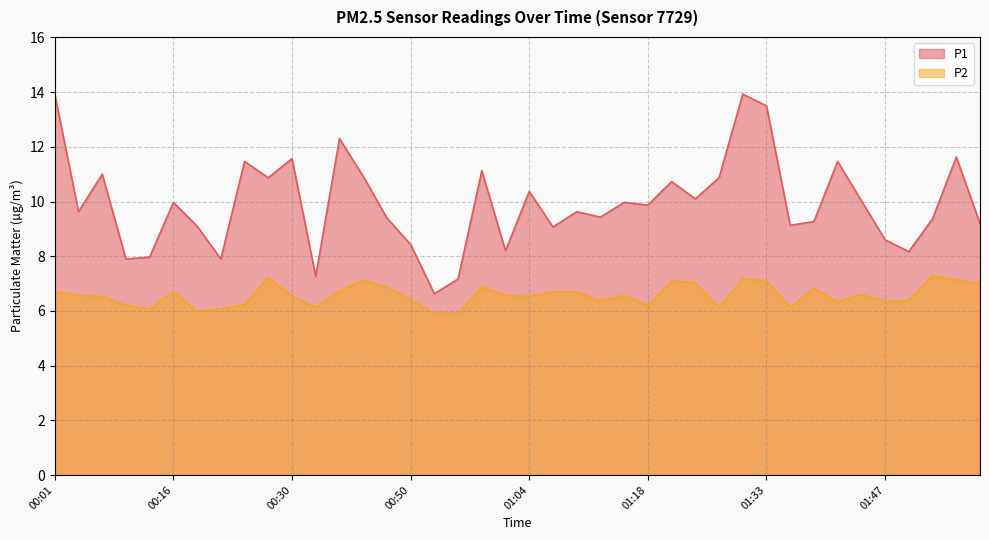

Reading left to right, what are all the values shown in this chart?

P1: 00:01=13.9	00:04=9.6	00:07=11.0	00:10=7.9	00:13=8.0	00:16=10.0	00:18=9.1	00:21=7.9	00:24=11.5	00:27=10.9	00:30=11.6	00:32=7.3	00:35=12.3	00:38=10.9	00:41=9.4	00:50=8.4	00:53=6.6	00:56=7.2	00:59=11.1	01:01=8.2	01:04=10.4	01:07=9.1	01:10=9.6	01:13=9.4	01:15=10.0	01:18=9.9	01:21=10.7	01:24=10.1	01:27=10.9	01:30=13.9	01:33=13.5	01:36=9.1	01:39=9.3	01:42=11.5	01:45=10.0	01:47=8.6	01:50=8.2	01:53=9.4	01:56=11.6	01:59=9.2
P2: 00:01=6.7	00:04=6.6	00:07=6.5	00:10=6.2	00:13=6.1	00:16=6.7	00:18=6.0	00:21=6.1	00:24=6.2	00:27=7.2	00:30=6.5	00:32=6.1	00:35=6.7	00:38=7.1	00:41=6.9	00:50=6.4	00:53=5.9	00:56=5.9	00:59=6.9	01:01=6.6	01:04=6.5	01:07=6.7	01:10=6.7	01:13=6.4	01:15=6.6	01:18=6.2	01:21=7.1	01:24=7.0	01:27=6.1	01:30=7.2	01:33=7.1	01:36=6.1	01:39=6.8	01:42=6.3	01:45=6.6	01:47=6.4	01:50=6.4	01:53=7.3	01:56=7.1	01:59=7.0